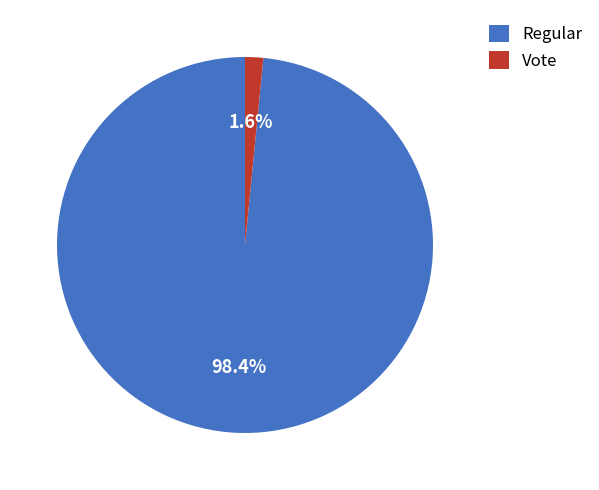

What percentage is the Vote slice, to the nearest percent?

2%